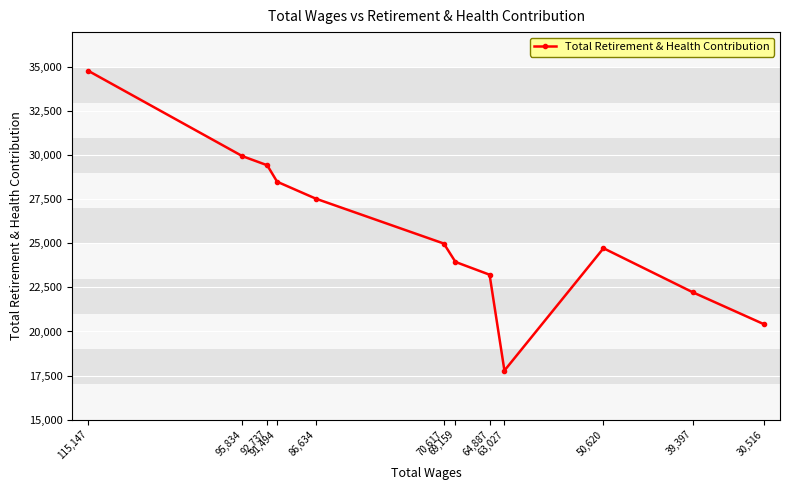

How many interior local peaks (higher than both neighbors) does the data have?

1